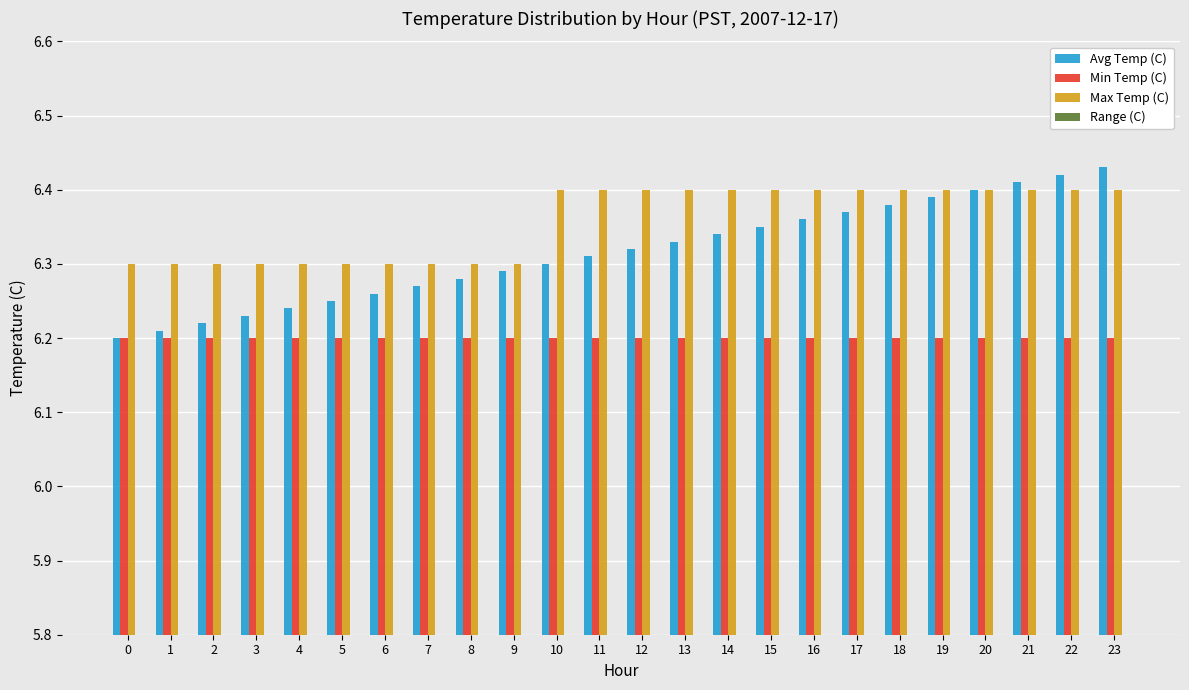

Reading left to right, list all the values displayed in this chart.

Avg Temp (C): 6.2	6.2	6.2	6.2	6.2	6.2	6.3	6.3	6.3	6.3	6.3	6.3	6.3	6.3	6.3	6.3	6.4	6.4	6.4	6.4	6.4	6.4	6.4	6.4
Min Temp (C): 6.2	6.2	6.2	6.2	6.2	6.2	6.2	6.2	6.2	6.2	6.2	6.2	6.2	6.2	6.2	6.2	6.2	6.2	6.2	6.2	6.2	6.2	6.2	6.2
Max Temp (C): 6.3	6.3	6.3	6.3	6.3	6.3	6.3	6.3	6.3	6.3	6.4	6.4	6.4	6.4	6.4	6.4	6.4	6.4	6.4	6.4	6.4	6.4	6.4	6.4
Range (C): 0.1	0.1	0.1	0.1	0.1	0.1	0.1	0.1	0.1	0.1	0.2	0.2	0.2	0.2	0.2	0.2	0.2	0.2	0.2	0.2	0.2	0.2	0.2	0.2